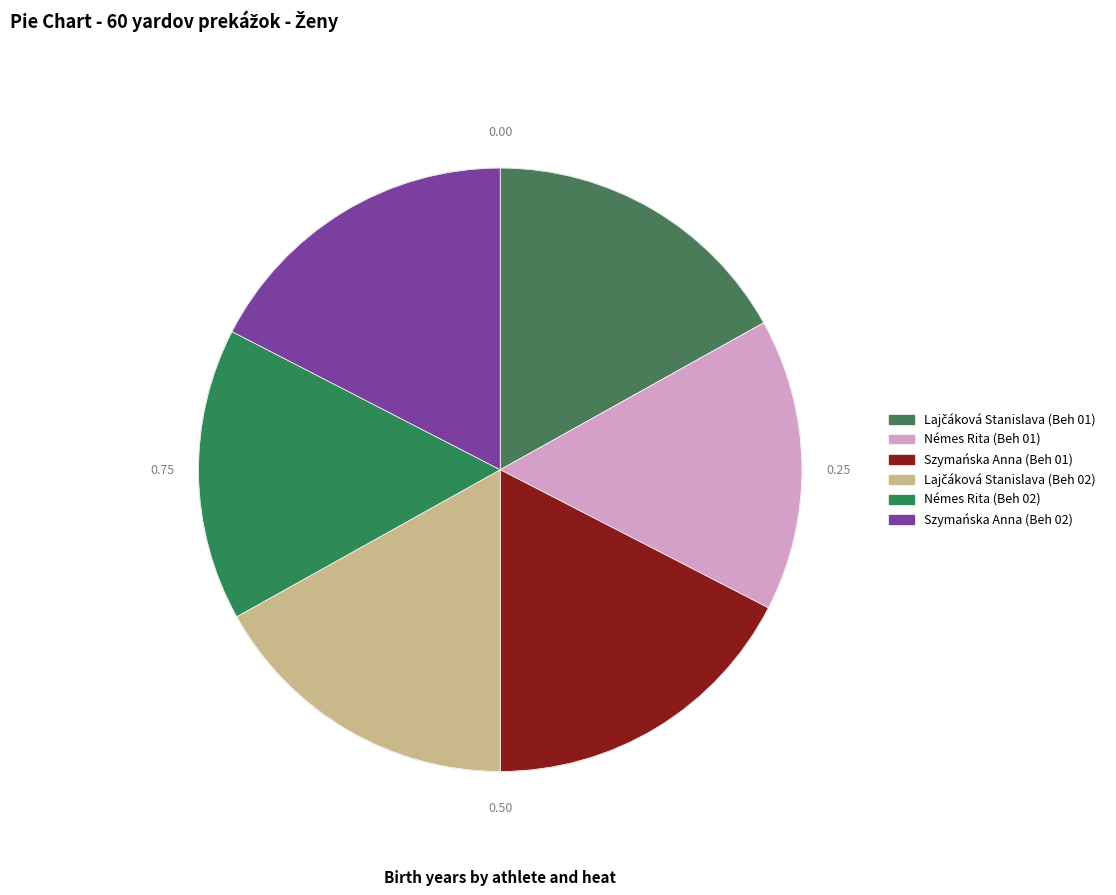

What percentage is the Némes Rita (Beh 02) slice, to the nearest percent?

16%